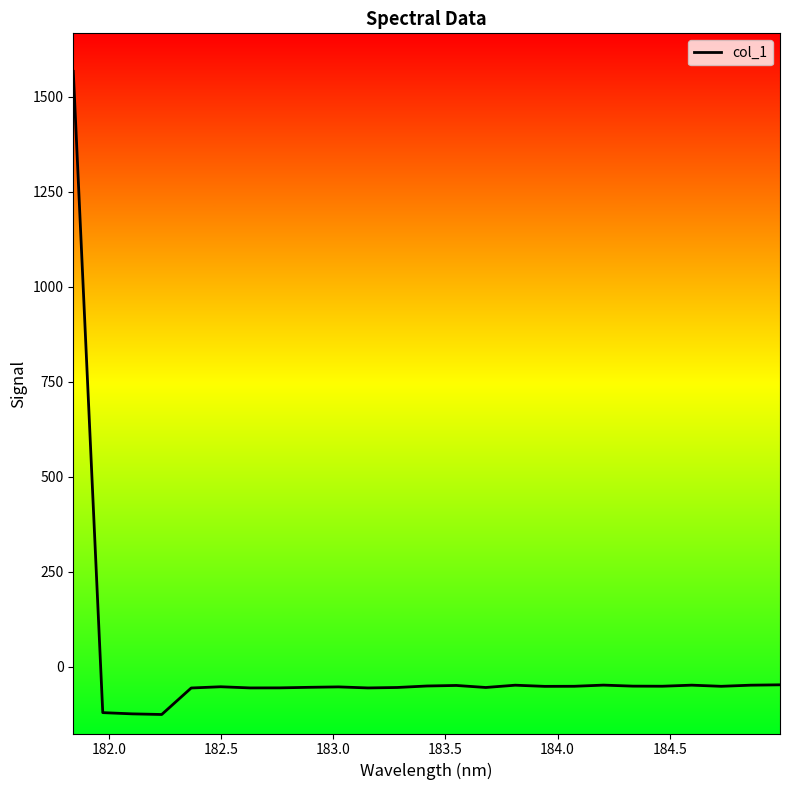

What is the difference between the maximum and minimum values?

1692.2